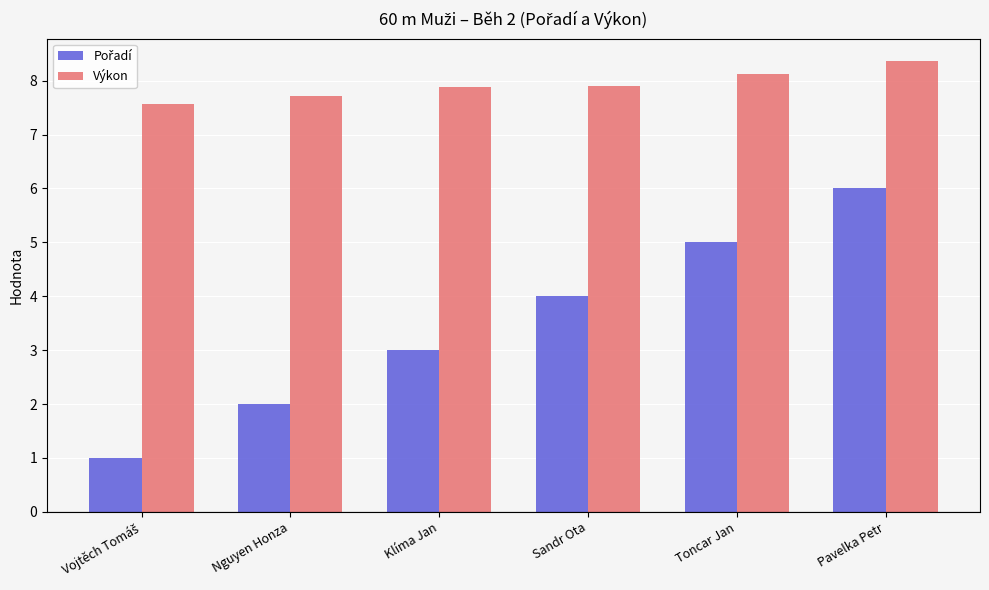

What is the label of the 3rd bar from the right?

Sandr Ota